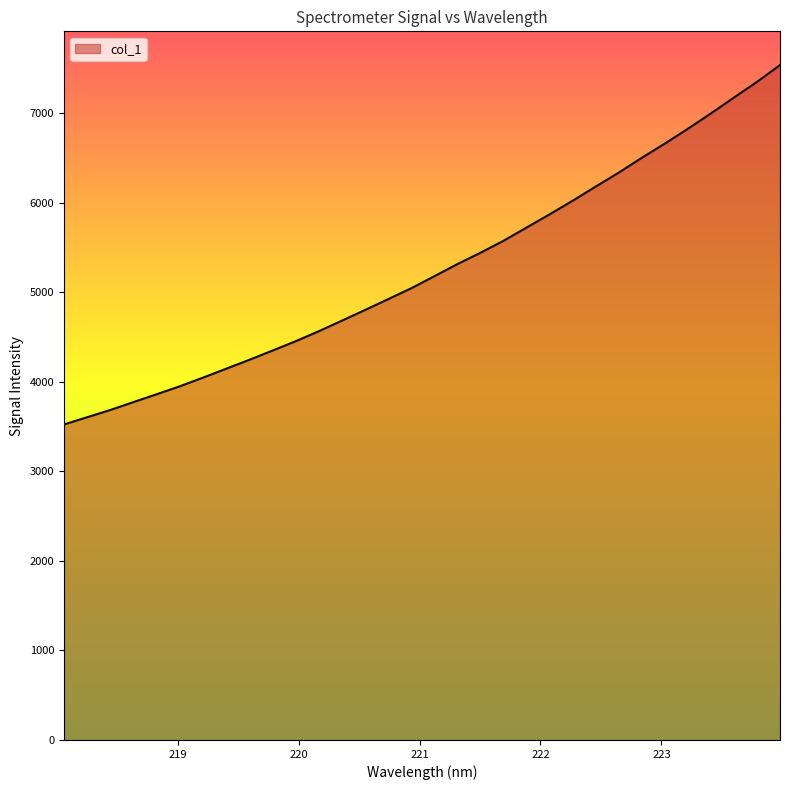

How many lines are shown in the chart?

1